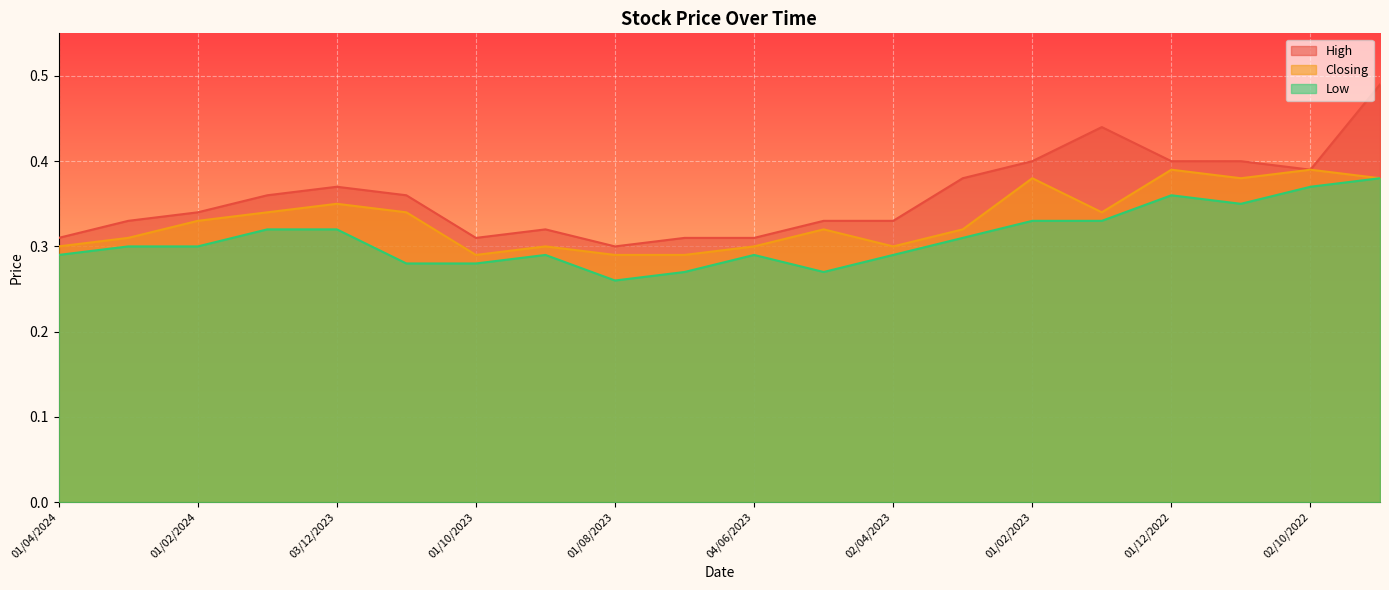

At how many categories does at least one series exceed 0?

20